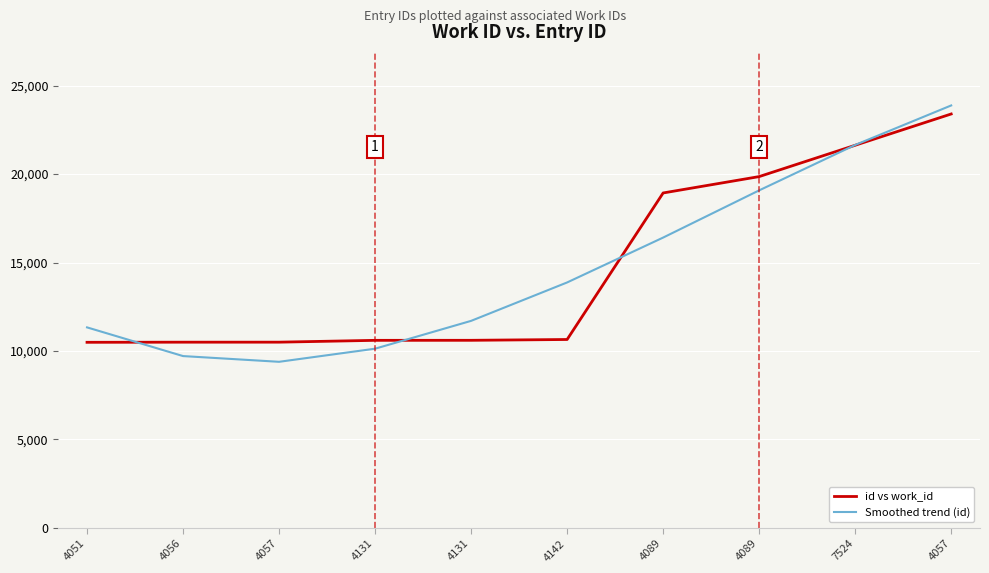

Does the chart have visible grid lines?

Yes